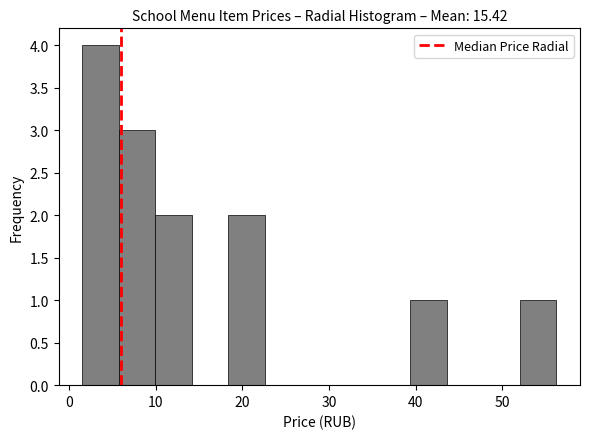

How tall is the bar that spans 10 to 14 on the x-axis? Neither the bar edges nor the heights are printed on the chart, so give them approximately, as read against the axes.

2